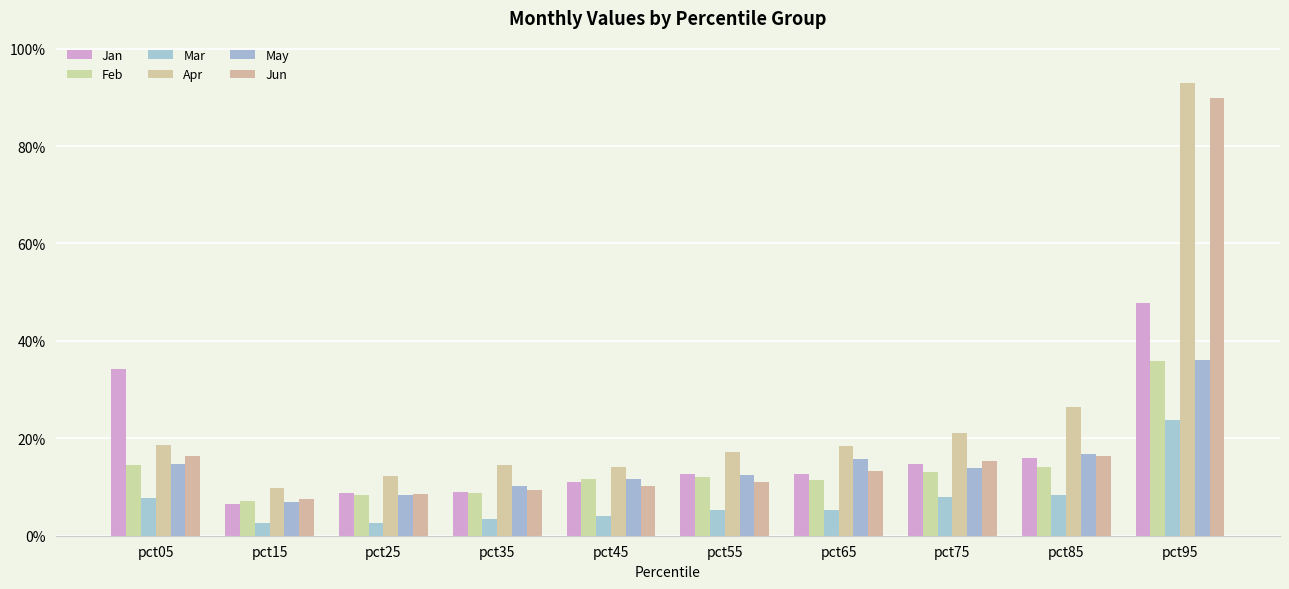

Does the chart contain any negative values?

No